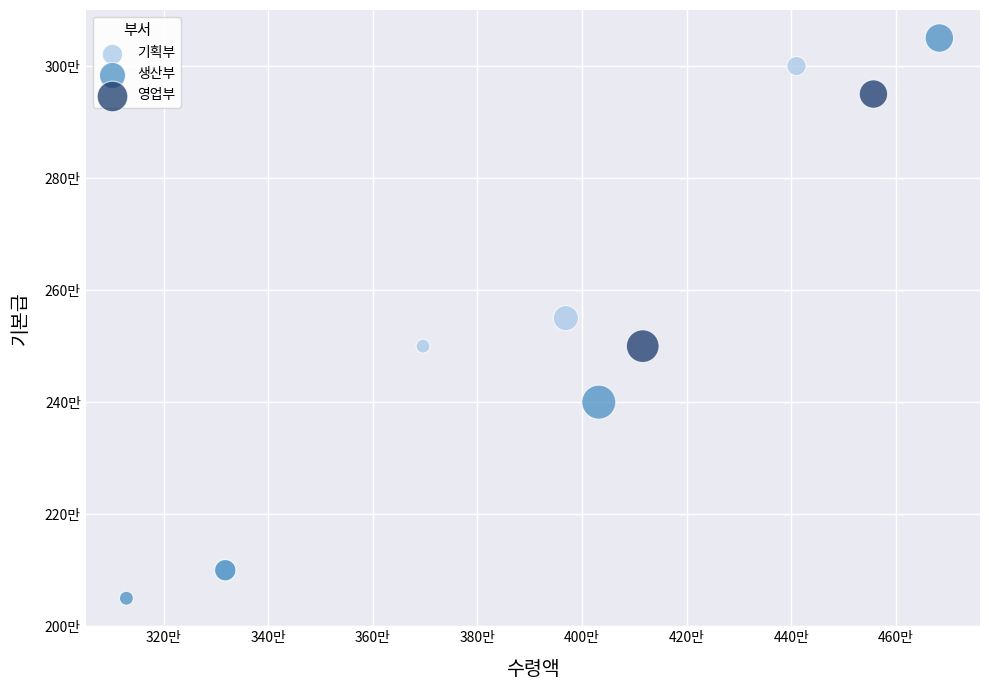

Which series has the widest spread of Y values?

생산부